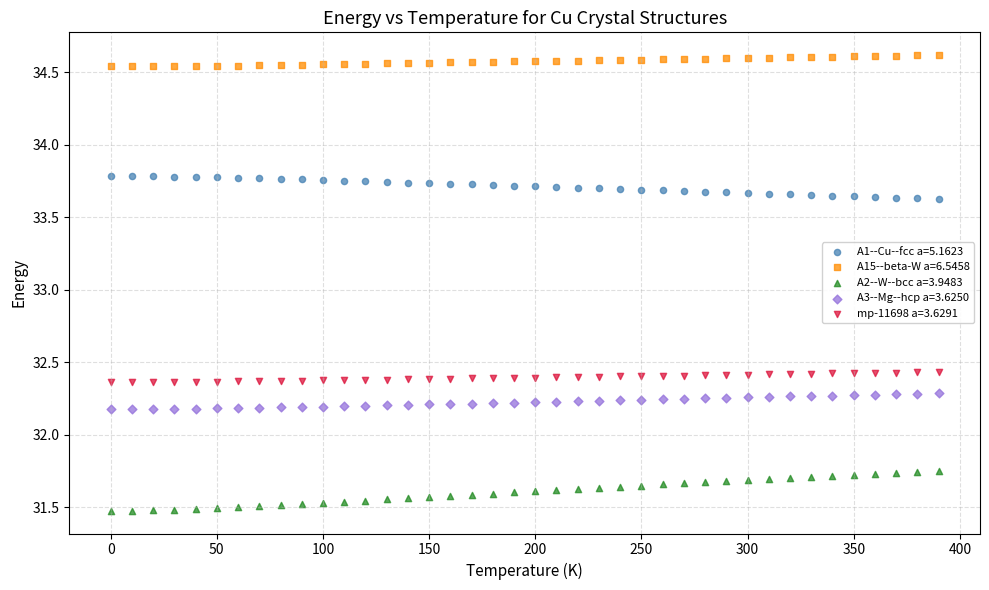

Which series reaches the maximum Y coordinate?

A15--beta-W a=6.5458